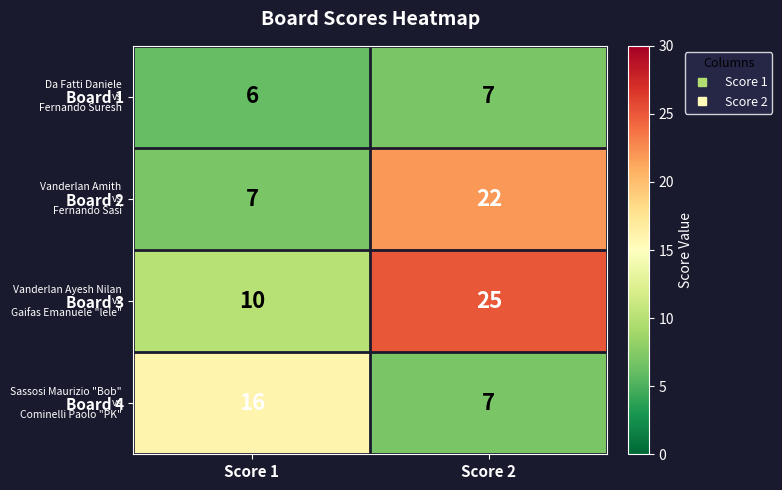

Count the number of categories in the chart.

2